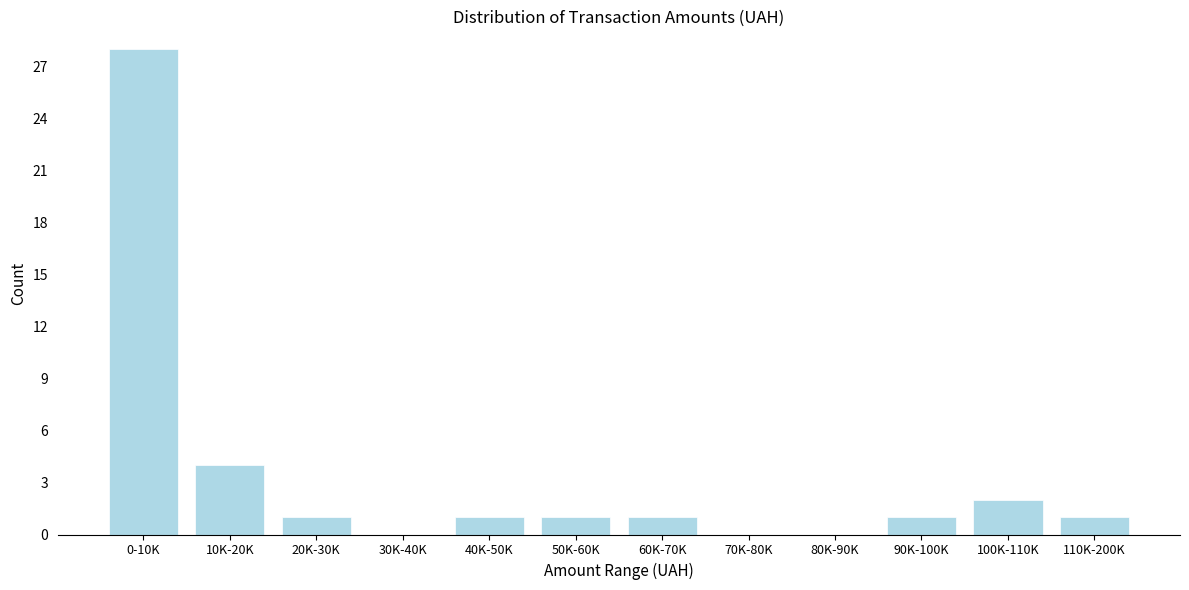

Reading left to right, transcribe all the data shown in this chart.

0-10K=28	10K-20K=4	20K-30K=1	30K-40K=0	40K-50K=1	50K-60K=1	60K-70K=1	70K-80K=0	80K-90K=0	90K-100K=1	100K-110K=2	110K-200K=1